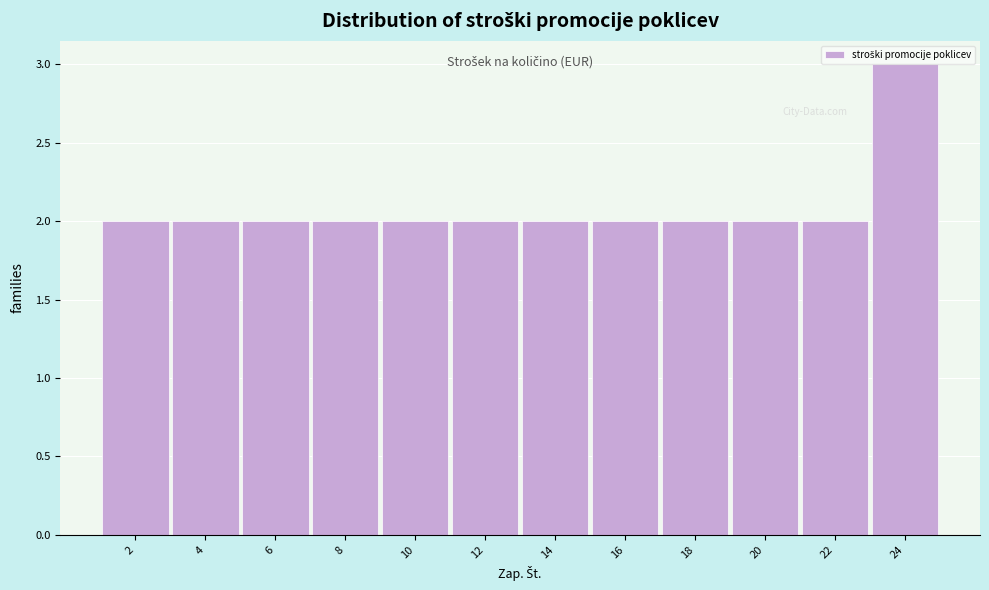

What is the height of the bar covering 3 to 5 on the x-axis? The values are not printed on the chart, so give them approximately, as read against the axis.

2